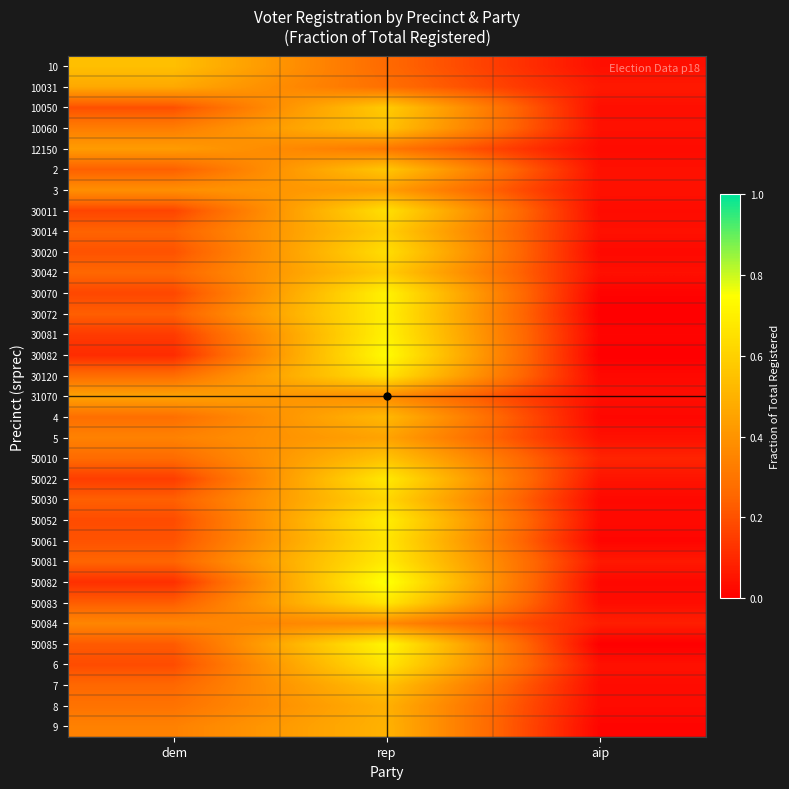

Rank the series by their maximum value, from lowest to highest.

50084, 12150, 3, 31070, 5, 10031, 8, 9, 4, 10, 7, 10060, 50010, 2, 10050, 30042, 30014, 50030, 30020, 30011, 30120, 50061, 6, 50083, 50022, 50081, 50052, 30072, 30070, 30081, 50085, 30082, 50082